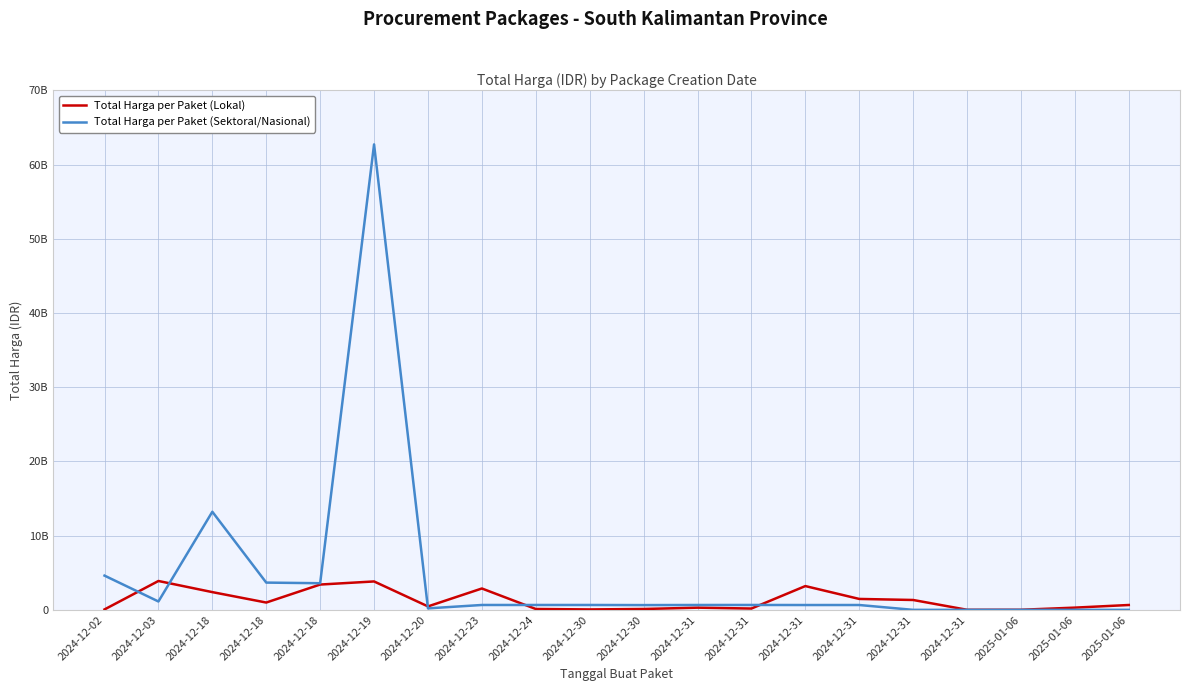

What is the difference between the Total Harga per Paket (Lokal) values at 2024-12-18 and 2024-12-31?

814264800